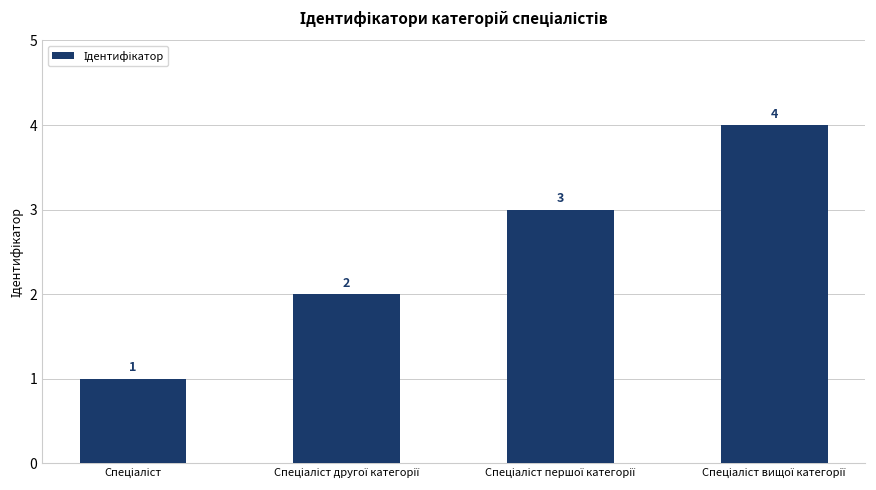

What is the sum of all values?

10